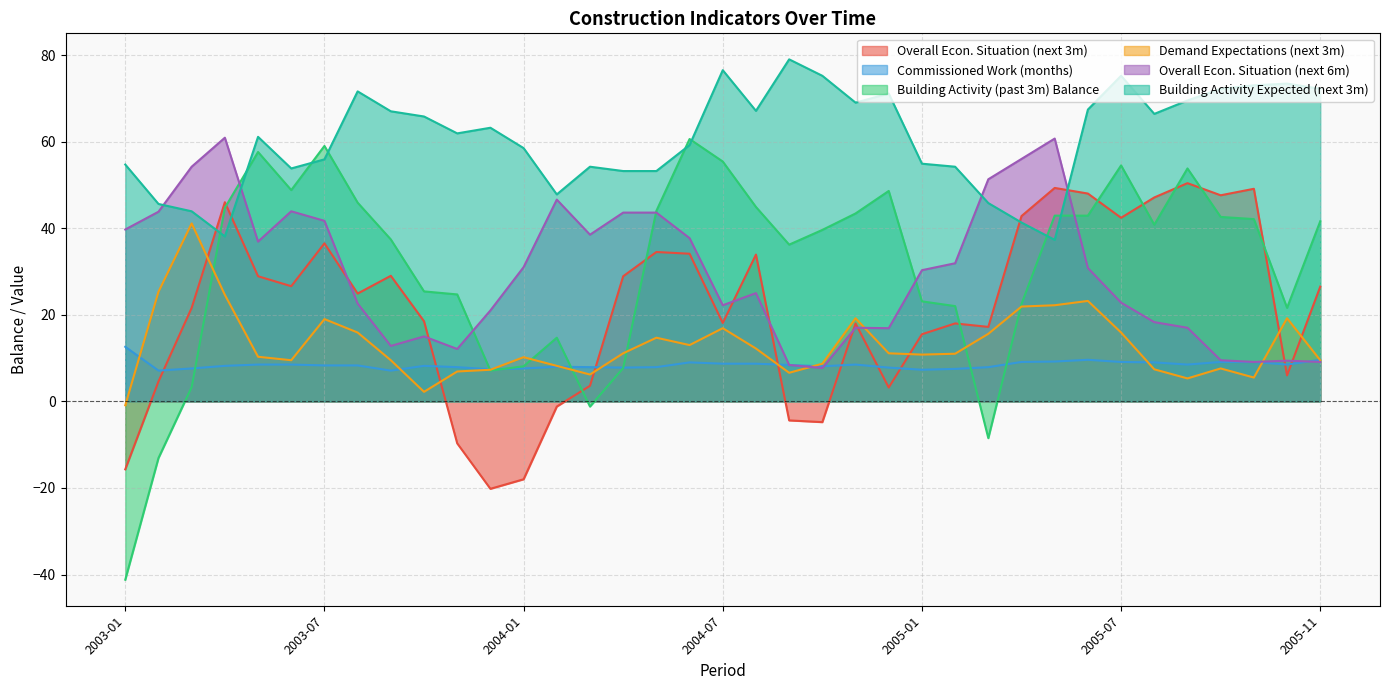

Which series has the widest spread of values?

Building Activity (past 3m) Balance